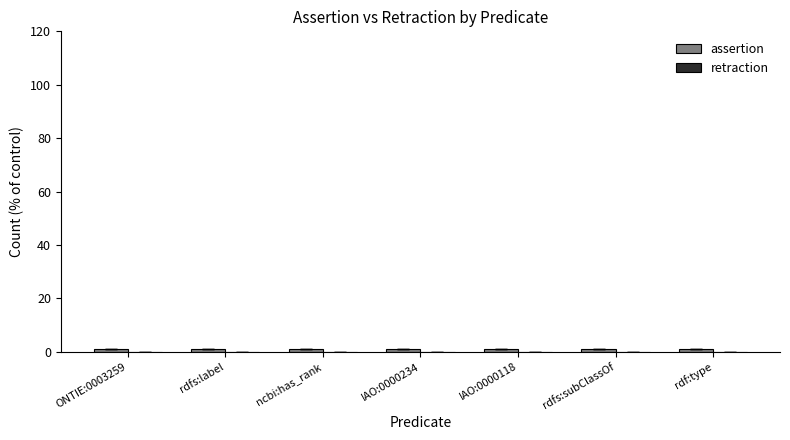

At which label does assertion reach its peak?

ONTIE:0003259